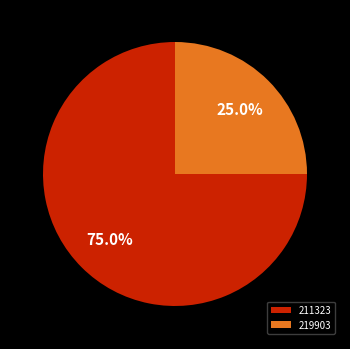

Is there a majority slice in this chart?

Yes